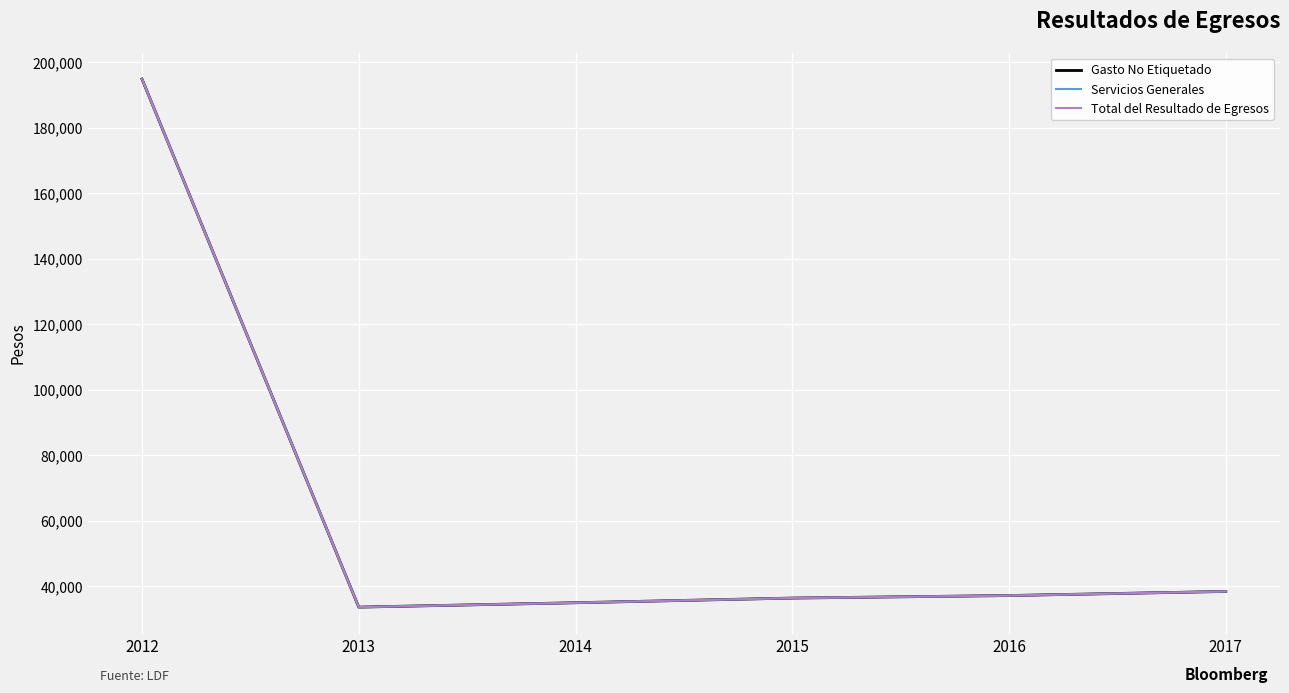

Reading right to left, transcribe all the data shown in this chart.

Gasto No Etiquetado: 2017=38426.7	2016=37177.5	2015=36402.1	2014=34975.1	2013=33638.8	2012=194880.0
Servicios Generales: 2017=38426.7	2016=37177.5	2015=36402.1	2014=34975.1	2013=33638.8	2012=194880.0
Total del Resultado de Egresos: 2017=38426.7	2016=37177.5	2015=36402.1	2014=34975.1	2013=33638.8	2012=194880.0